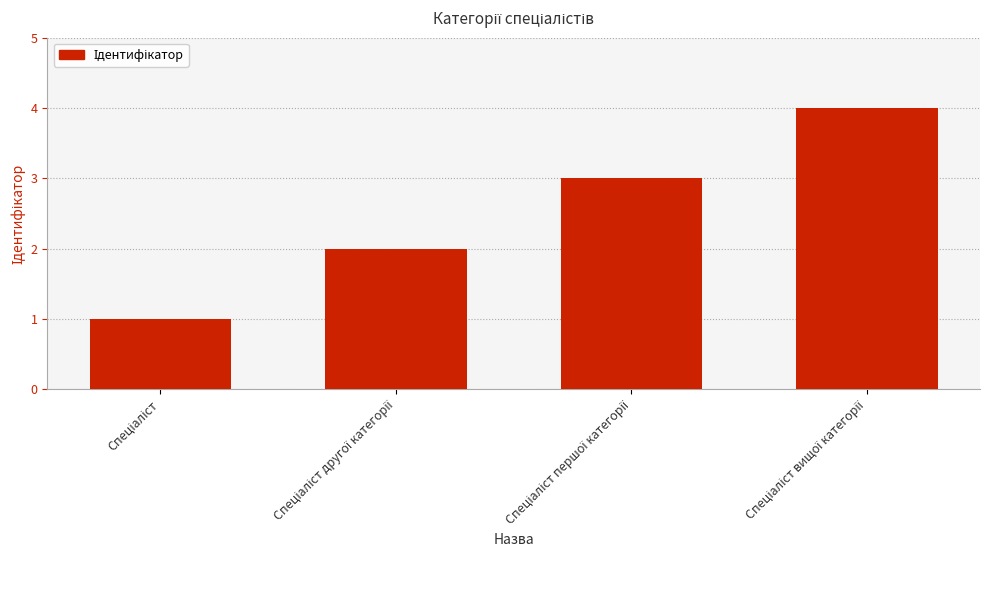

What is the difference between the maximum and minimum values?

3